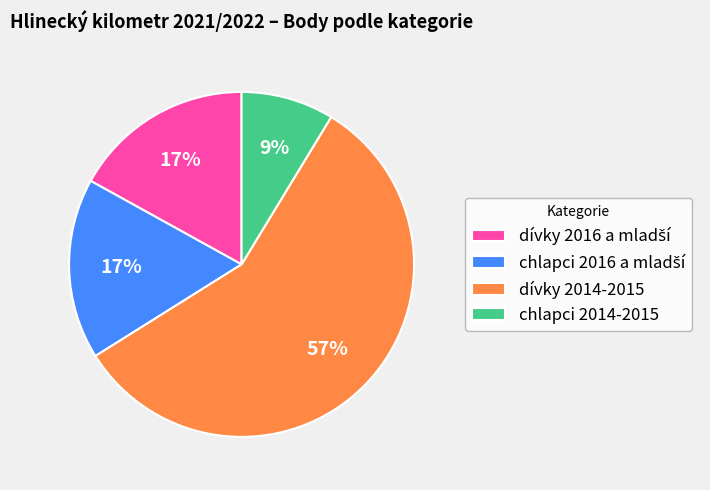

Which category has the smallest portion of the pie?

chlapci 2014-2015